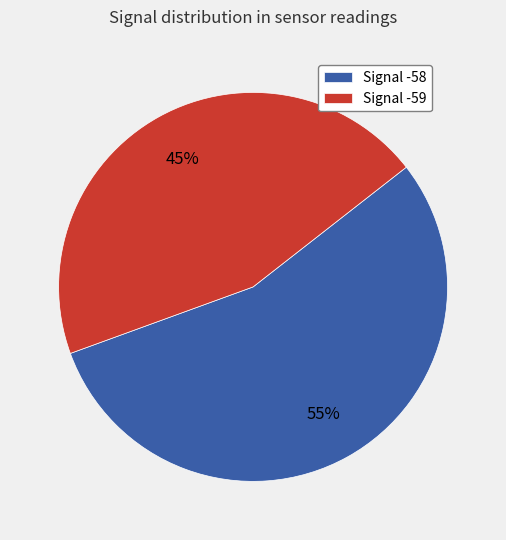

How many segments does this pie chart have?

2